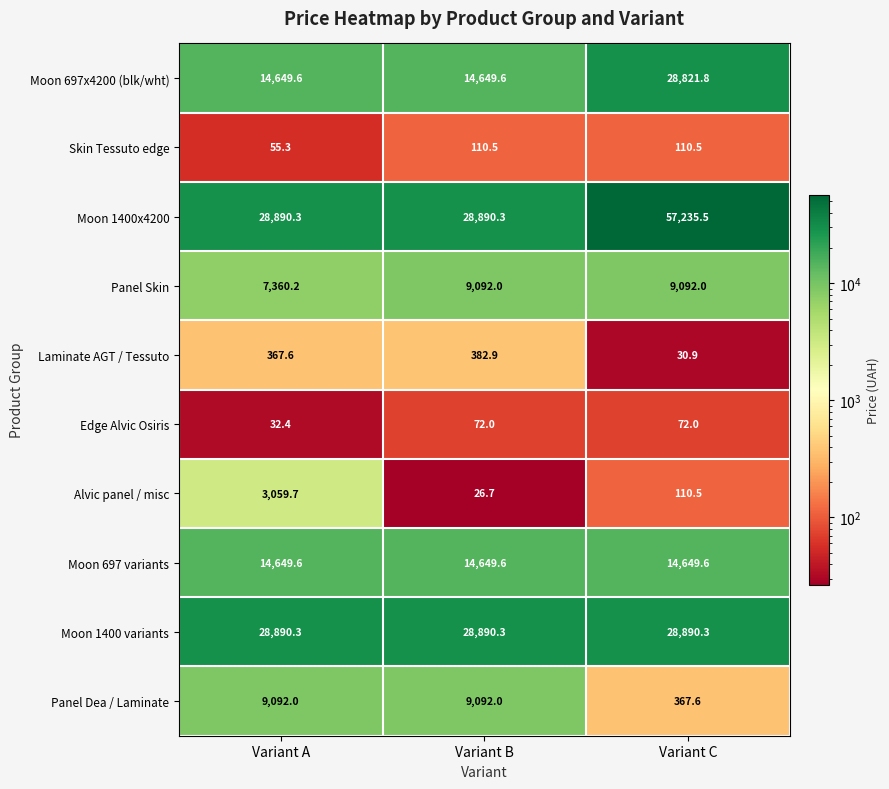

What is the approximate value of Alvic panel / misc at Variant B?

26.7